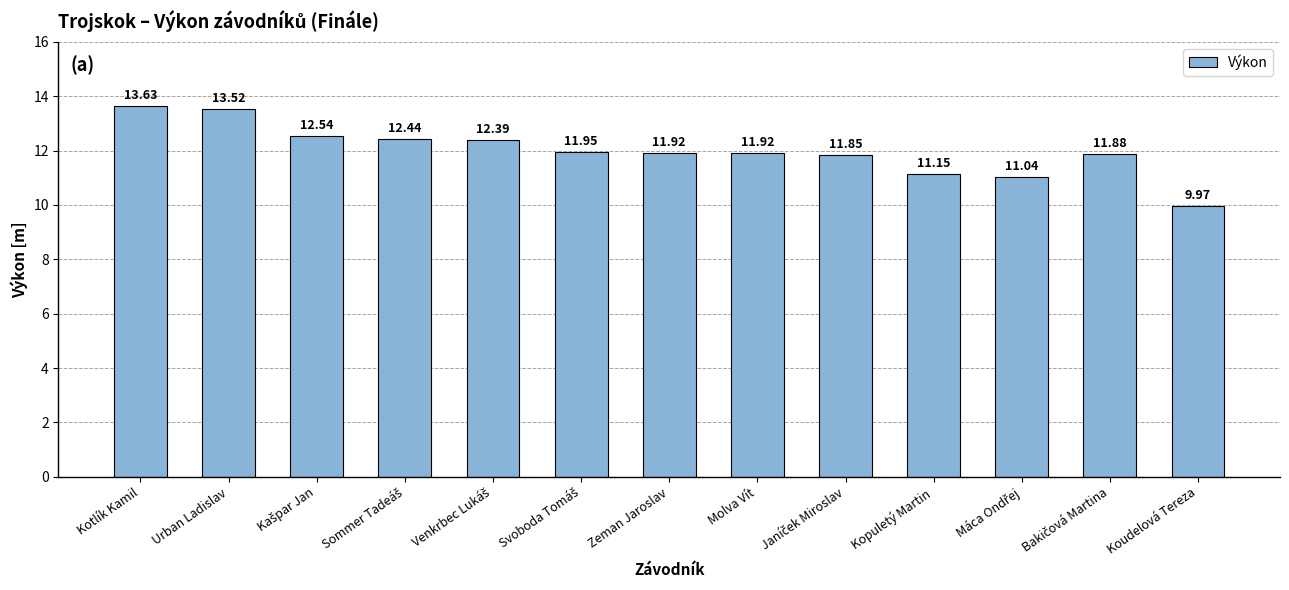

Where does the data first go above 11?

Kotlík Kamil